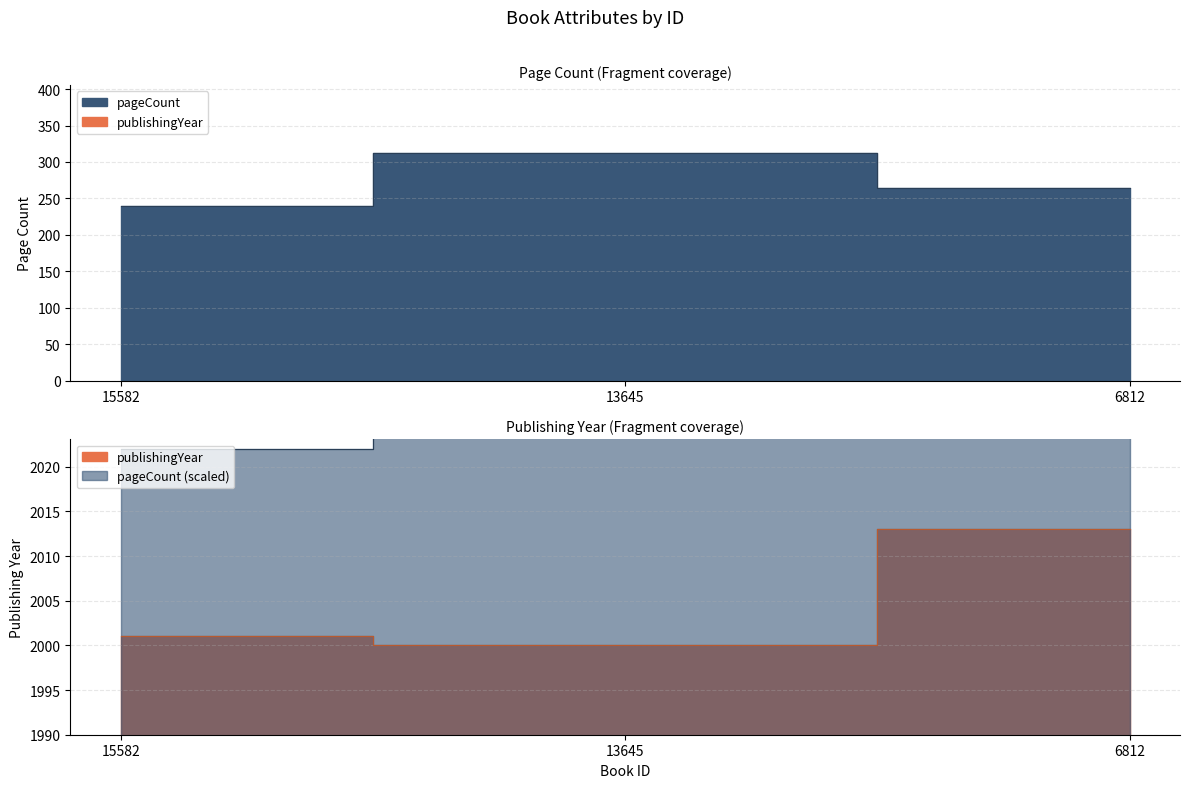

What is the value of the publishingYear point at the 1st from the left?

2001